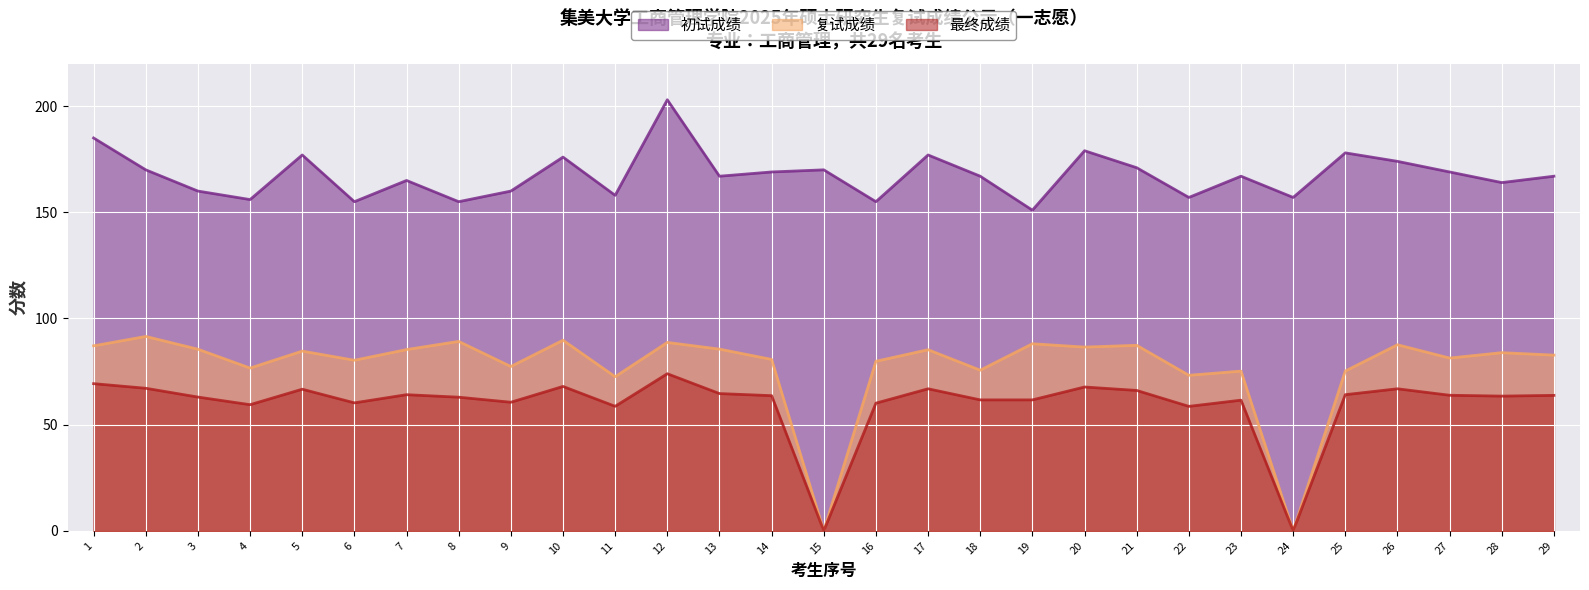

At which category is the sum across all series the highest?

12